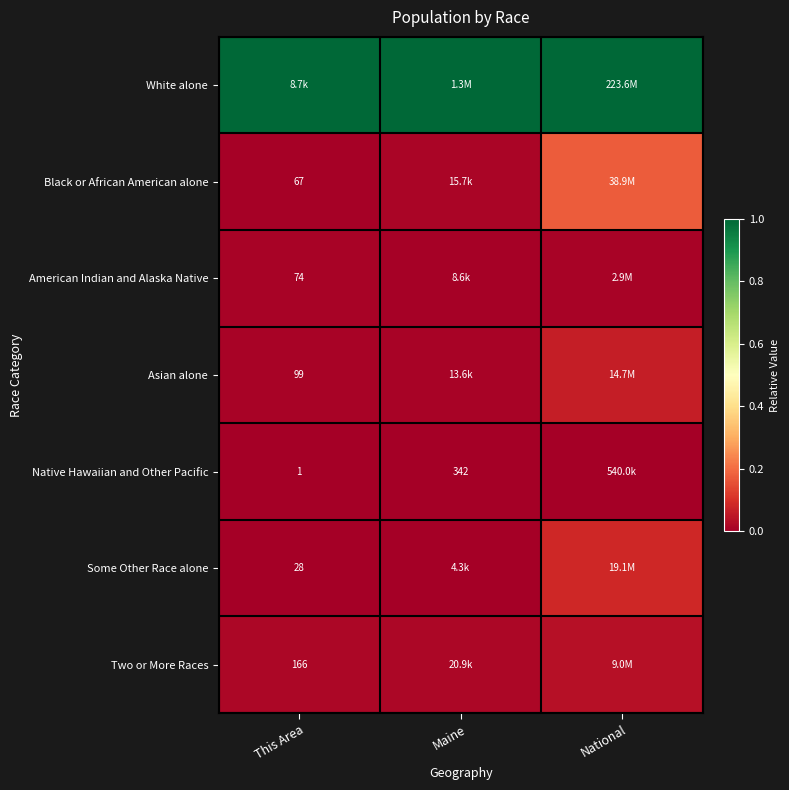

True or false: Two or More Races has a value of 0.0 at Maine.

False